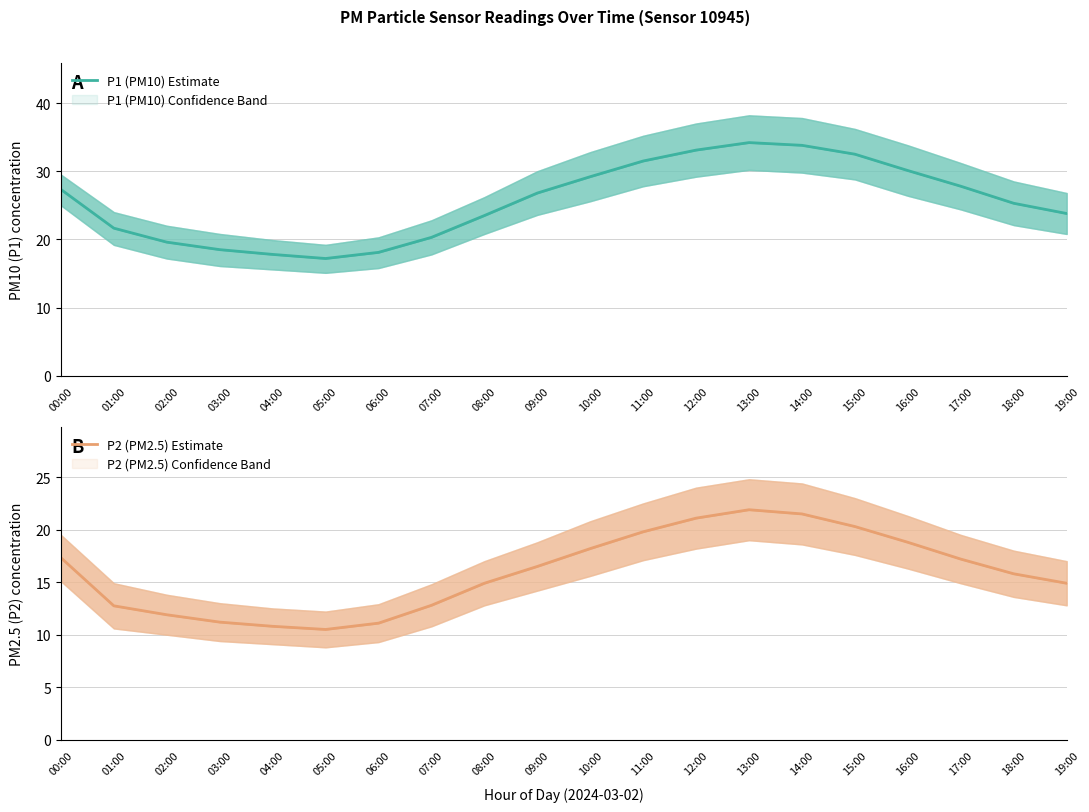

Reading left to right, extract all data points from this chart.

P1 (PM10) Estimate: 27.3	21.6	19.6	18.5	17.8	17.2	18.1	20.3	23.5	26.8	29.2	31.5	33.1	34.2	33.8	32.5	30.1	27.8	25.3	23.8
P2 (PM2.5) Estimate: 17.3	12.8	11.9	11.2	10.8	10.5	11.1	12.8	14.9	16.5	18.2	19.8	21.1	21.9	21.5	20.3	18.8	17.2	15.8	14.9